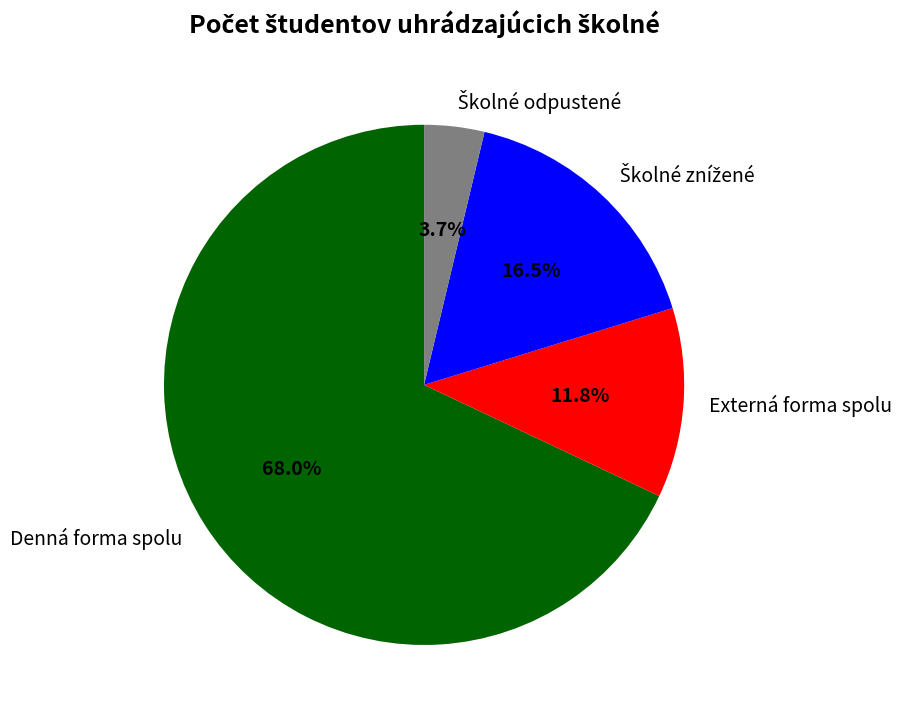

The Denná forma spolu slice represents 48% of the pie. True or false?

False